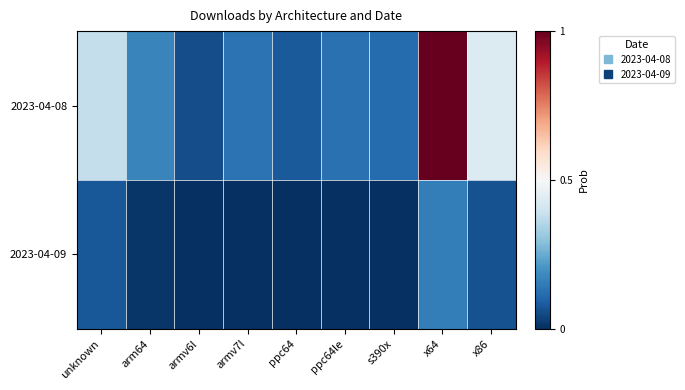

Reading left to right, what are all the values shown in this chart?

2023-04-08: unknown=0.4	arm64=0.2	armv6l=0.1	armv7l=0.1	ppc64=0.1	ppc64le=0.1	s390x=0.1	x64=1.0	x86=0.4
2023-04-09: unknown=0.1	arm64=0.0	armv6l=0.0	armv7l=0.0	ppc64=0.0	ppc64le=0.0	s390x=0.0	x64=0.2	x86=0.1